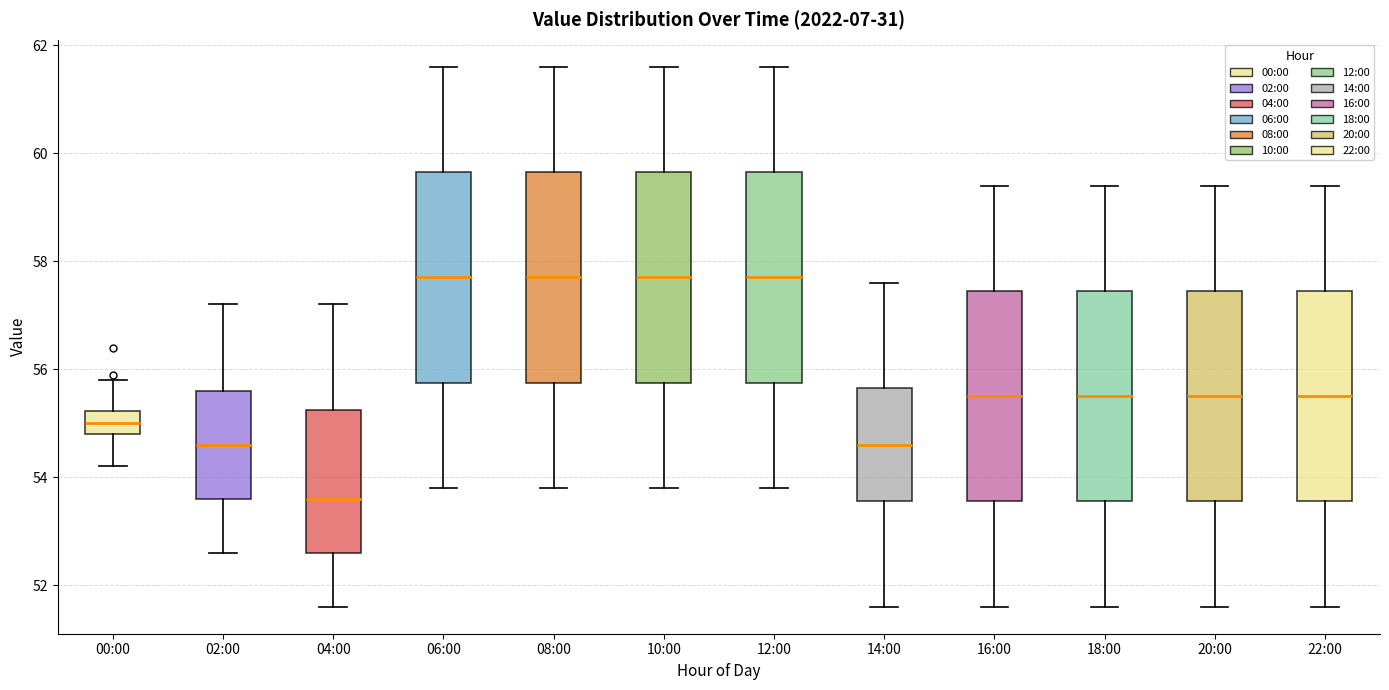

Reading left to right, transcribe this box plot: for each box, give where its median line is, the range the box spans, and where its two whiskers end, as read against the y-axis. The values are not printed on the chart, so give them approximately, as read against the axis.

00:00: median 55.0, box 54.8 to 55.2, whiskers 54.2 to 55.8
02:00: median 54.6, box 53.6 to 55.6, whiskers 52.6 to 57.2
04:00: median 53.6, box 52.6 to 55.2, whiskers 51.6 to 57.2
06:00: median 57.8, box 55.8 to 59.6, whiskers 53.8 to 61.6
08:00: median 57.8, box 55.8 to 59.6, whiskers 53.8 to 61.6
10:00: median 57.8, box 55.8 to 59.6, whiskers 53.8 to 61.6
12:00: median 57.8, box 55.8 to 59.6, whiskers 53.8 to 61.6
14:00: median 54.6, box 53.6 to 55.6, whiskers 51.6 to 57.6
16:00: median 55.6, box 53.6 to 57.4, whiskers 51.6 to 59.4
18:00: median 55.6, box 53.6 to 57.4, whiskers 51.6 to 59.4
20:00: median 55.6, box 53.6 to 57.4, whiskers 51.6 to 59.4
22:00: median 55.6, box 53.6 to 57.4, whiskers 51.6 to 59.4